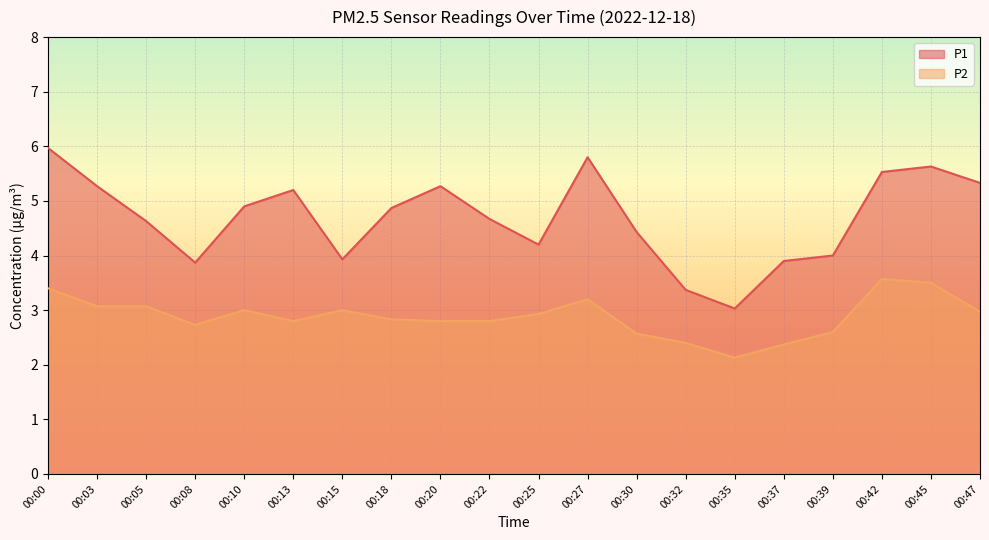

What is the value of the P1 point at the 10th from the left?

4.7